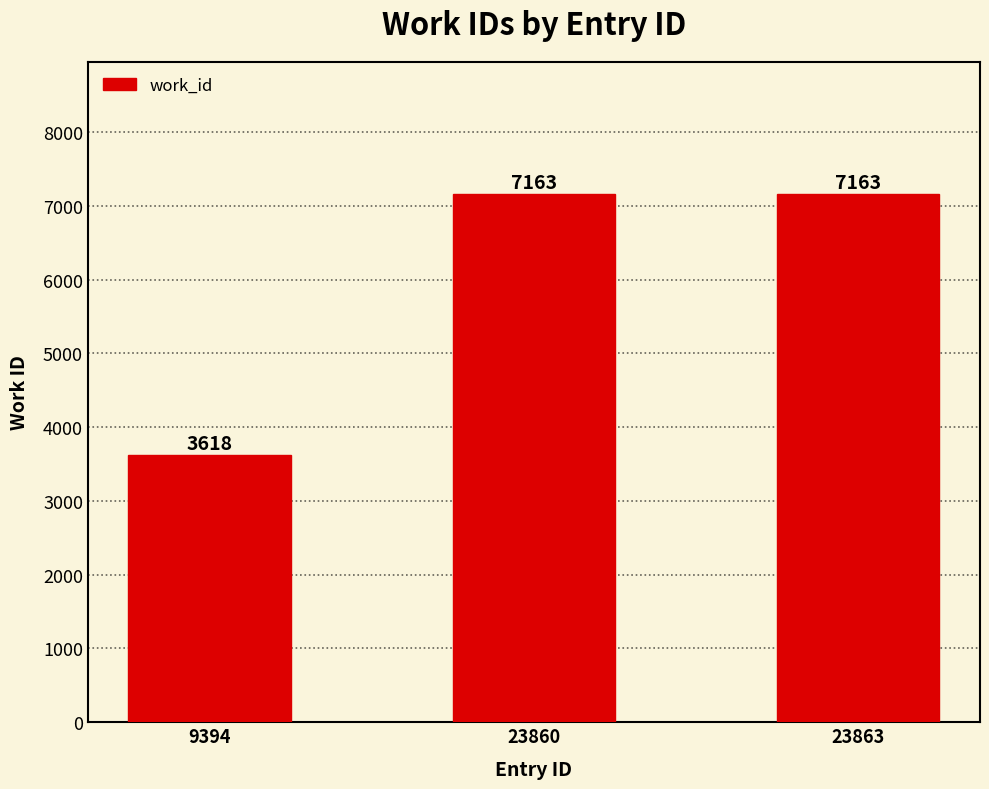

The chart shows a value of 7163 at 23863. True or false?

True